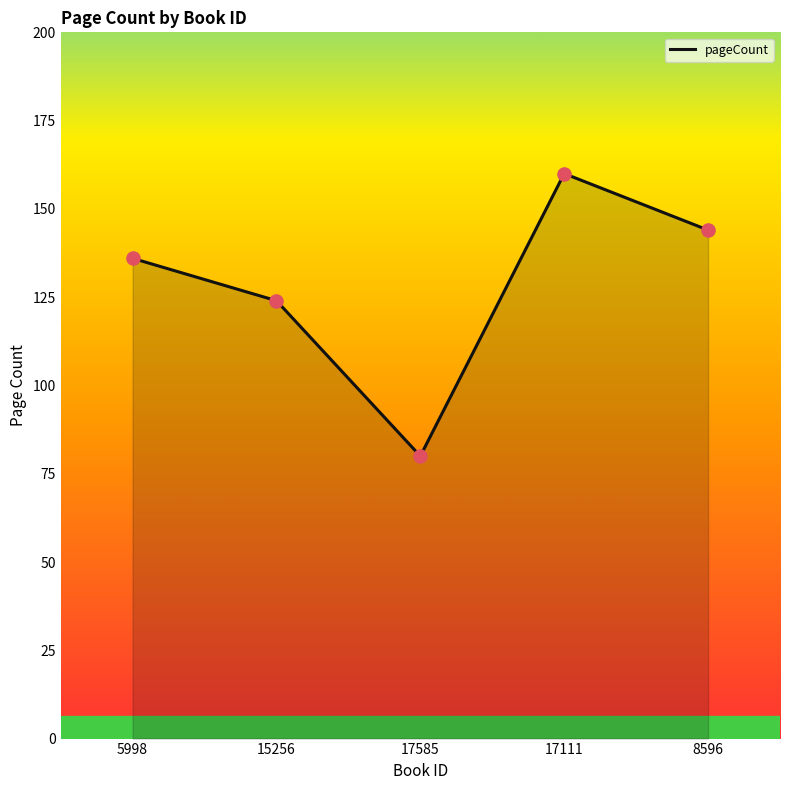

Which has a higher value, 15256 or 5998?

5998